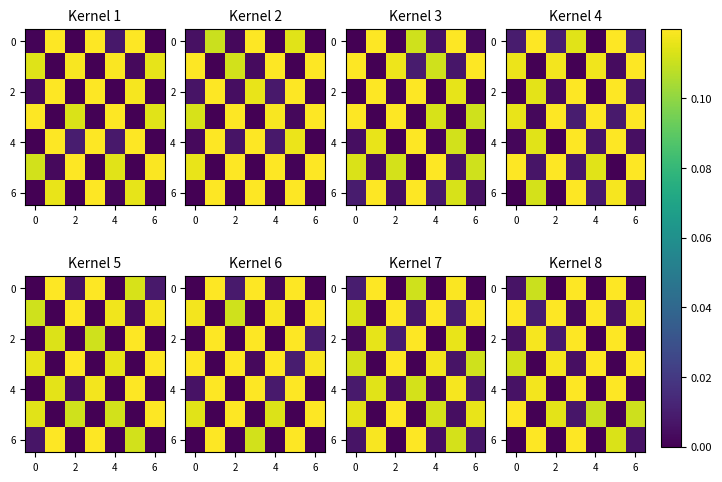

At which category does the chart reach its minimum across all series?

2